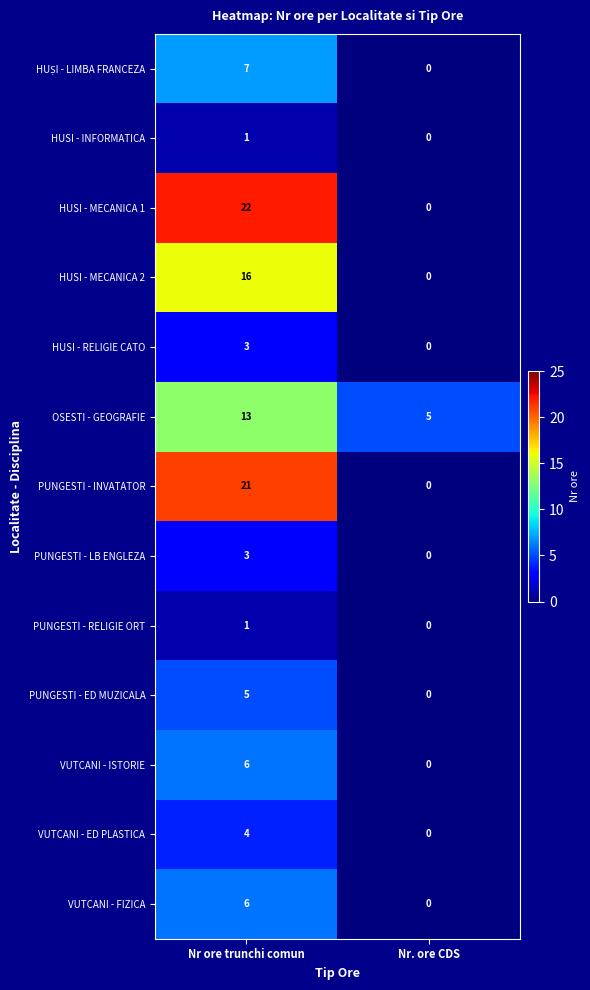

Which series changed the most between Nr ore trunchi comun and Nr. ore CDS?

HUSI - MECANICA 1